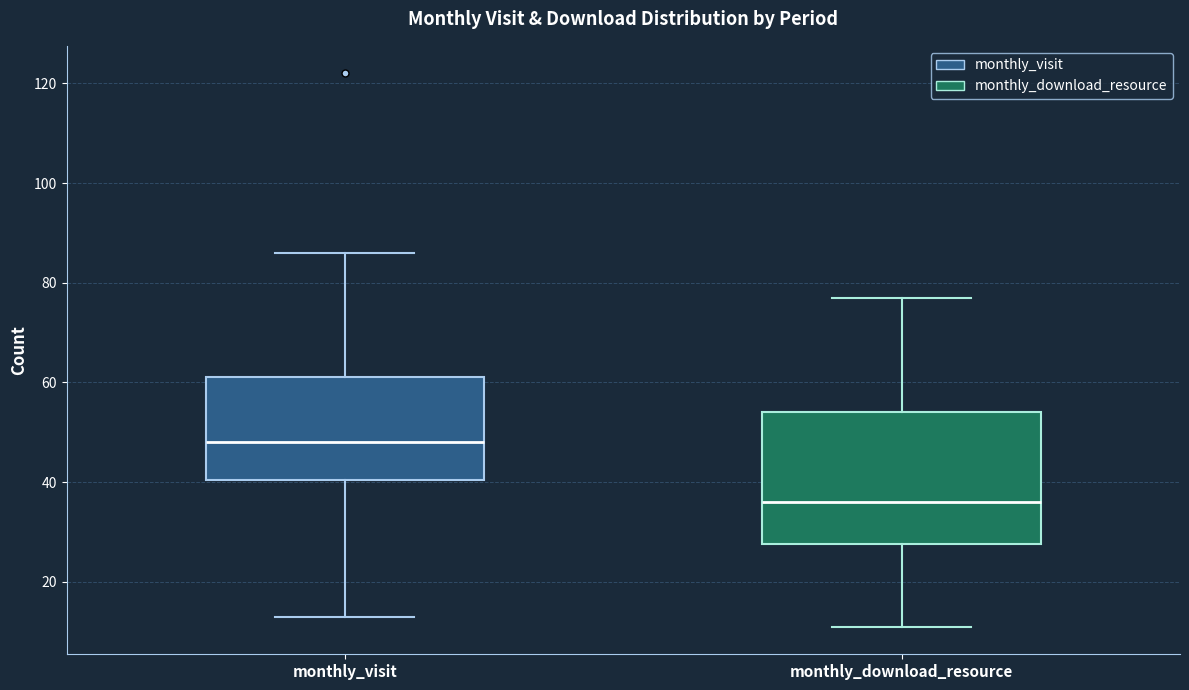

Where does the lower whisker of the box for monthly_visit end on the y-axis? The values are not printed on the chart, so give them approximately, as read against the axis.

14